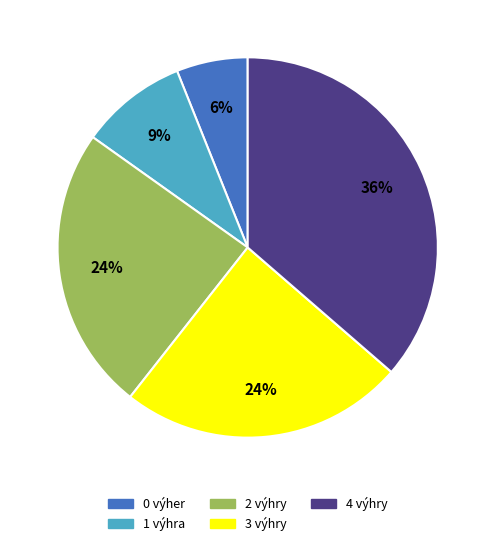

Is there any slice that represents more than half of the pie?

No